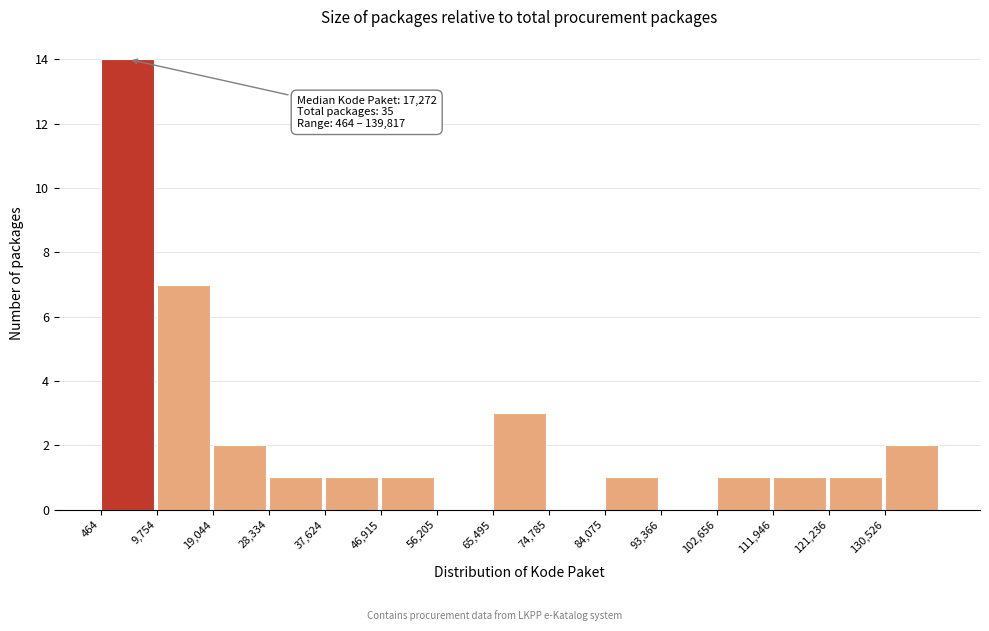

Over which range of the x-axis is the bar tallest?

0 to 10000